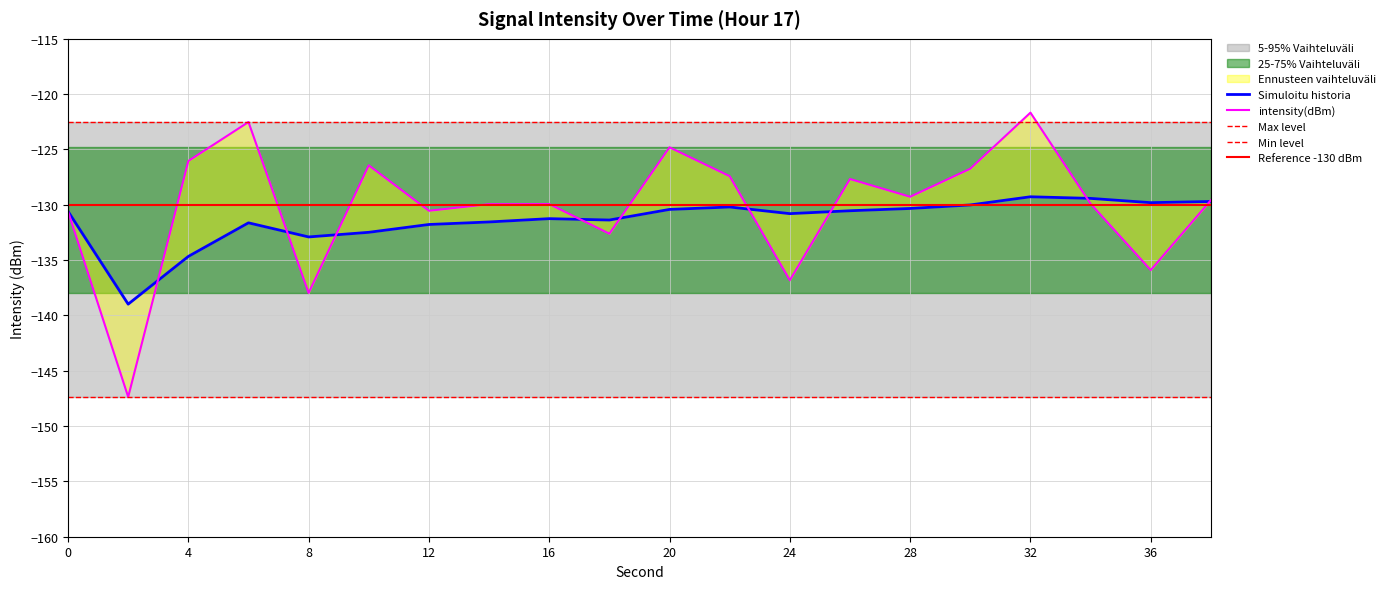

Rank the categories by intensity(dBm) value from highest to lowest.

32, 6, 20, 4, 10, 30, 22, 26, 28, 38, 34, 16, 14, 12, 0, 18, 36, 24, 8, 2